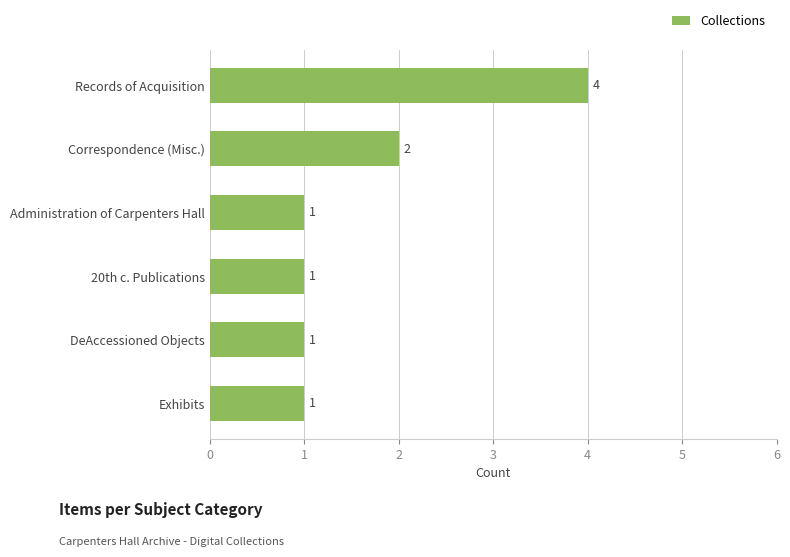

What is the sum of the values at Correspondence (Misc.) and Records of Acquisition?

6